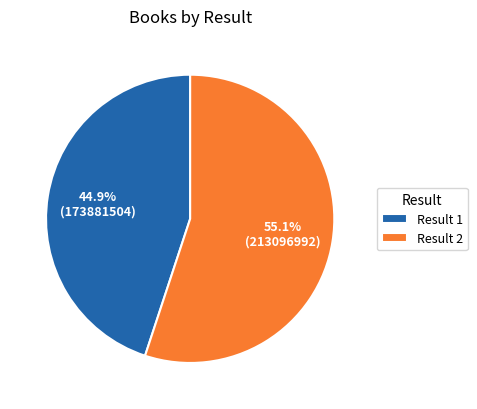

Which category accounts for the majority?

Result 2